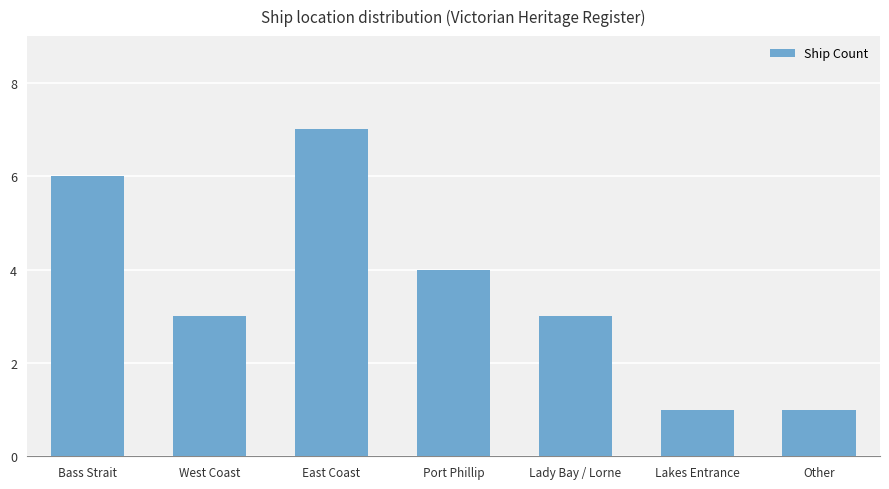

Which category has the highest value across all series?

East Coast